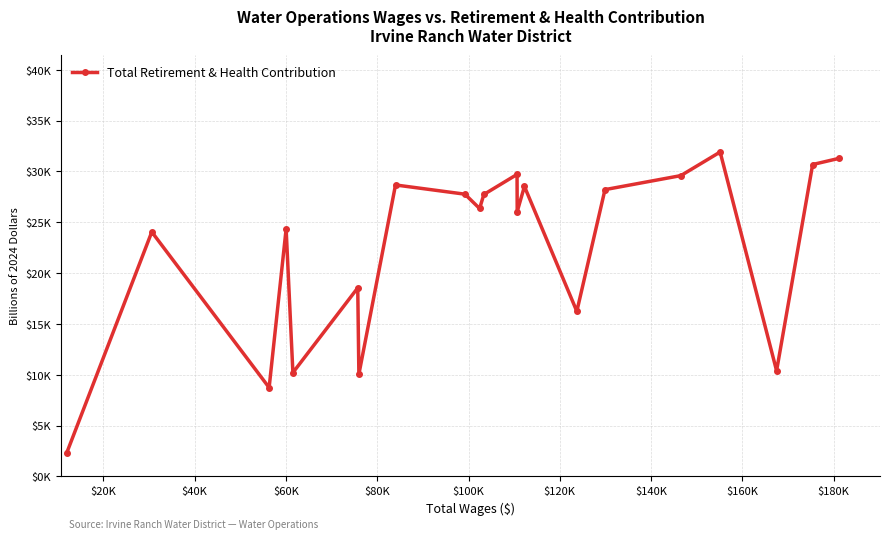

Does the chart have visible grid lines?

Yes